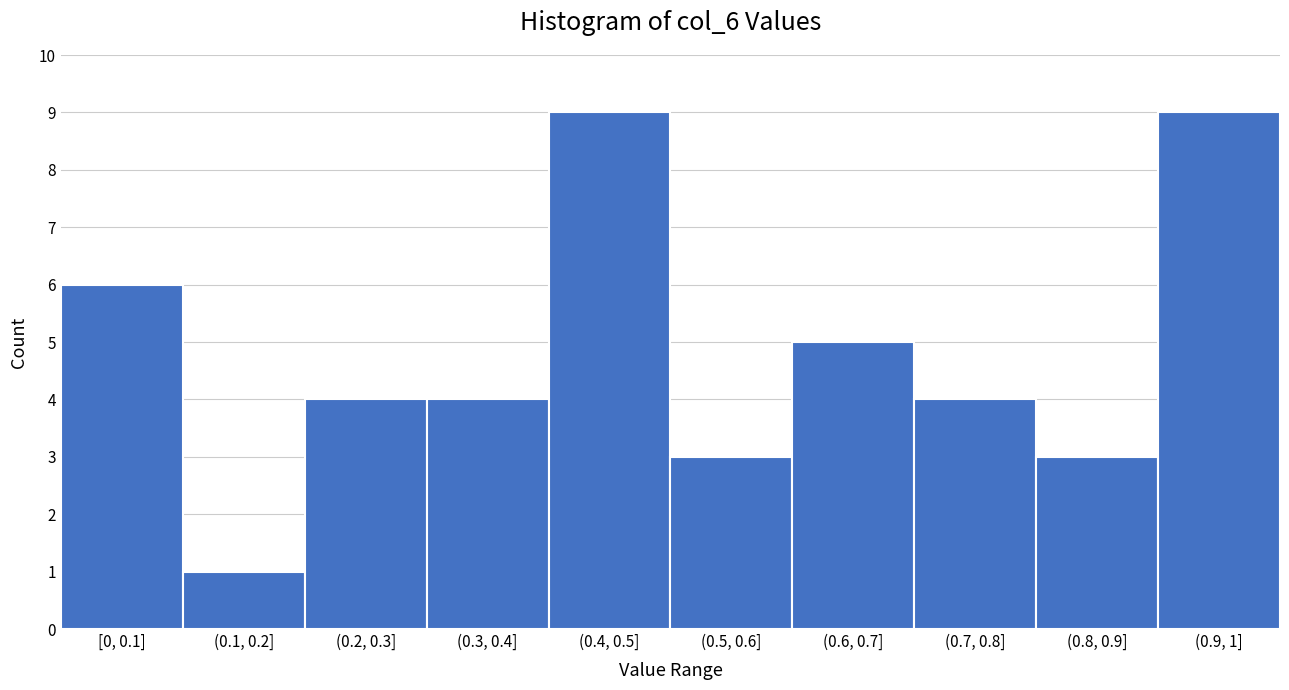

Reading left to right, extract all data points from this chart.

6	1	4	4	9	3	5	4	3	9